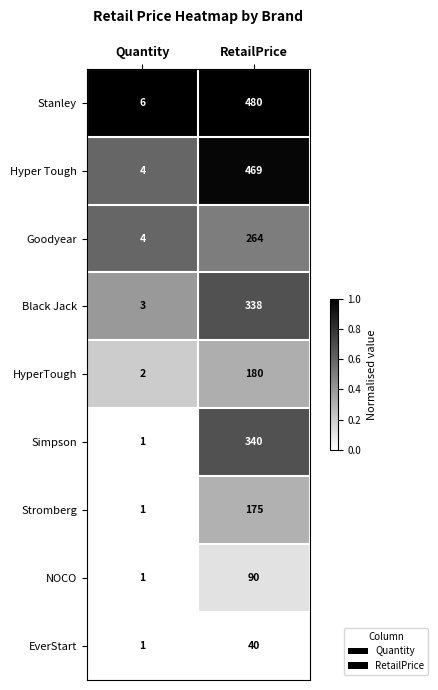

Count the number of categories in the chart.

2